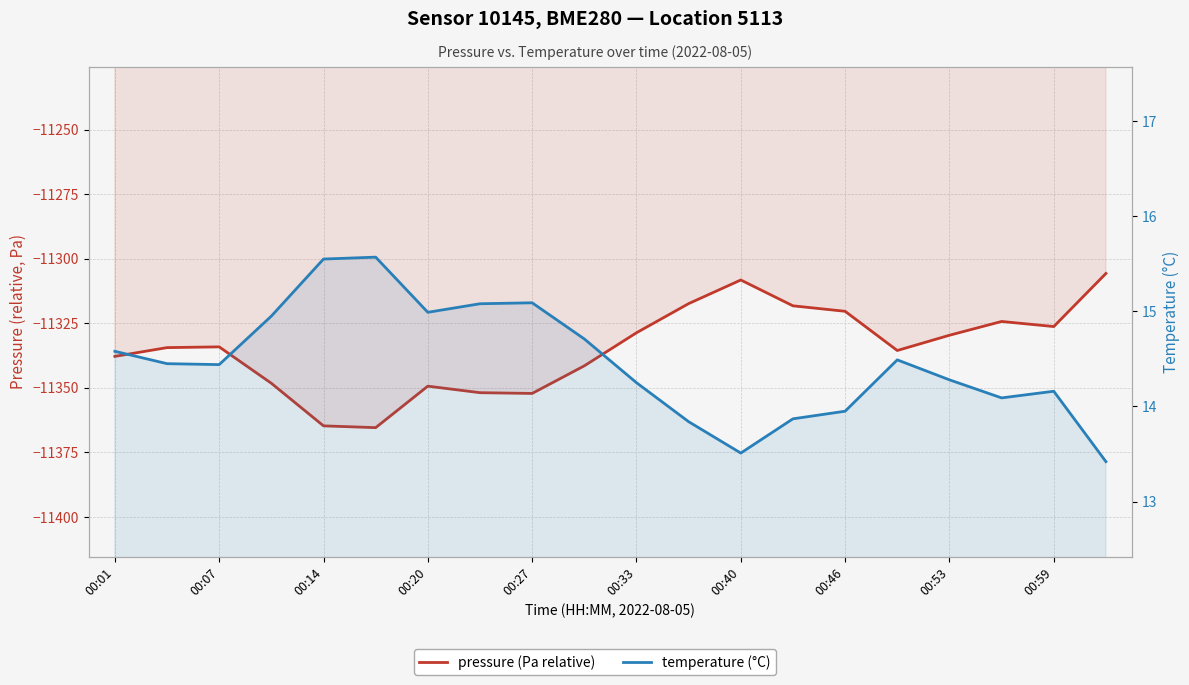

Which series changed the most between 10 and 17?

pressure (Pa relative)